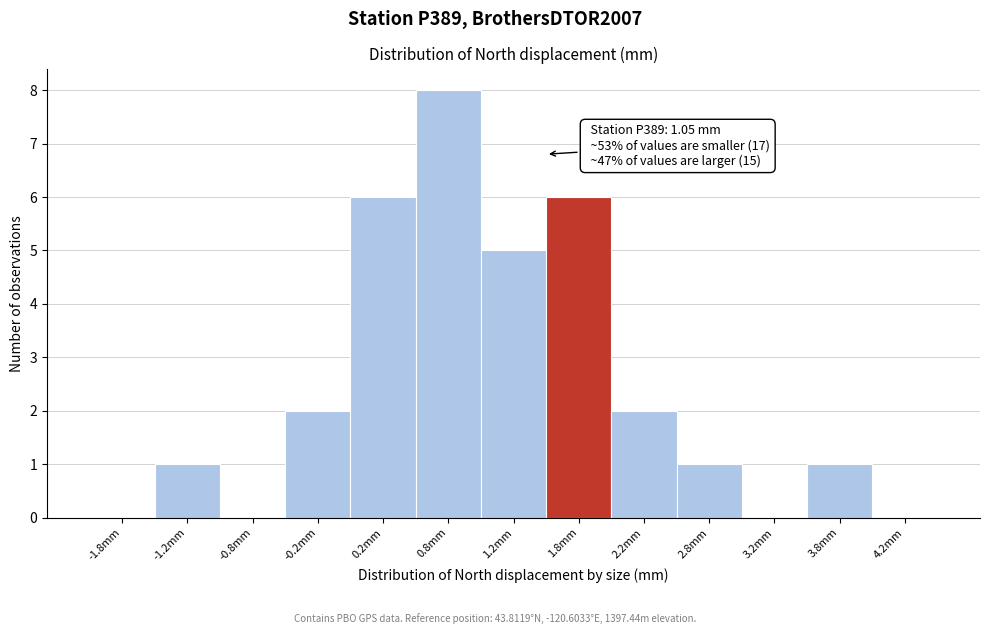

Which range on the x-axis has the tallest bar?

0.5 to 1.0